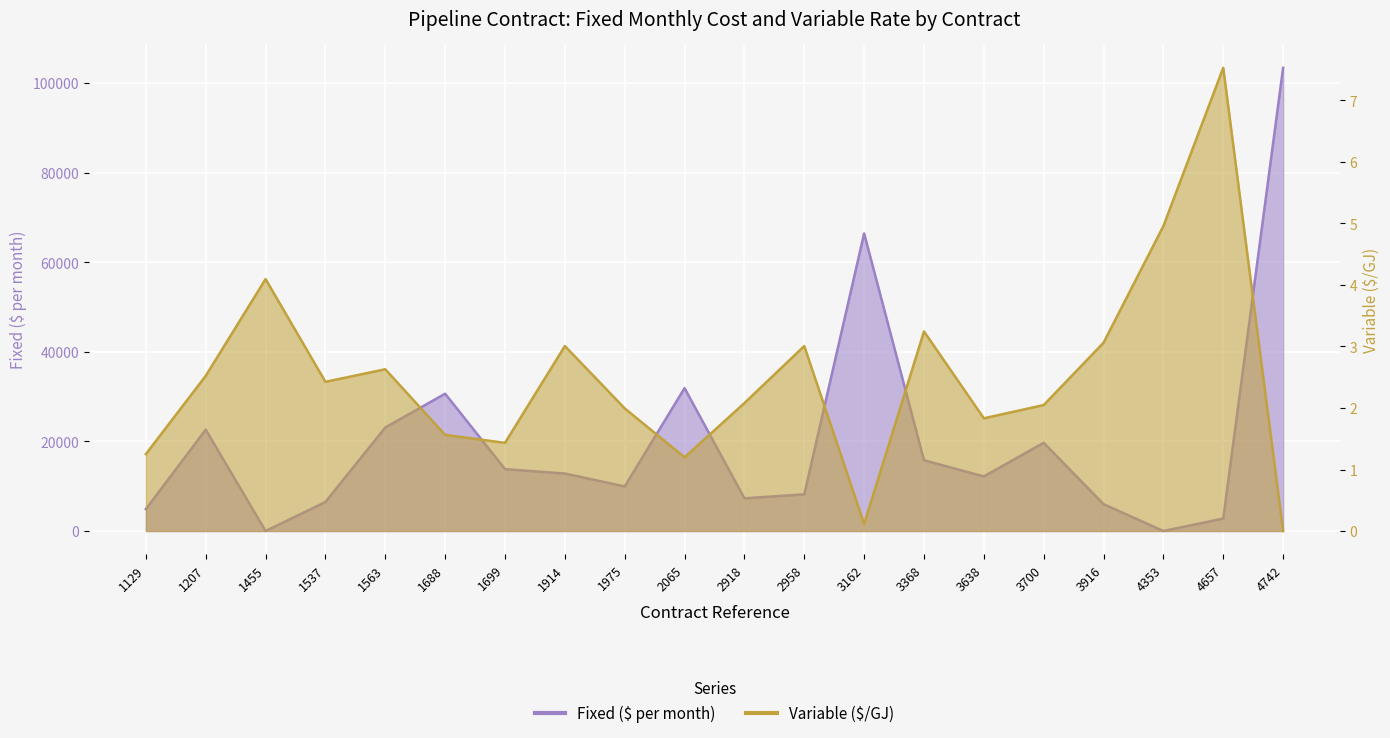

At which category does the chart reach its minimum across all series?

1455